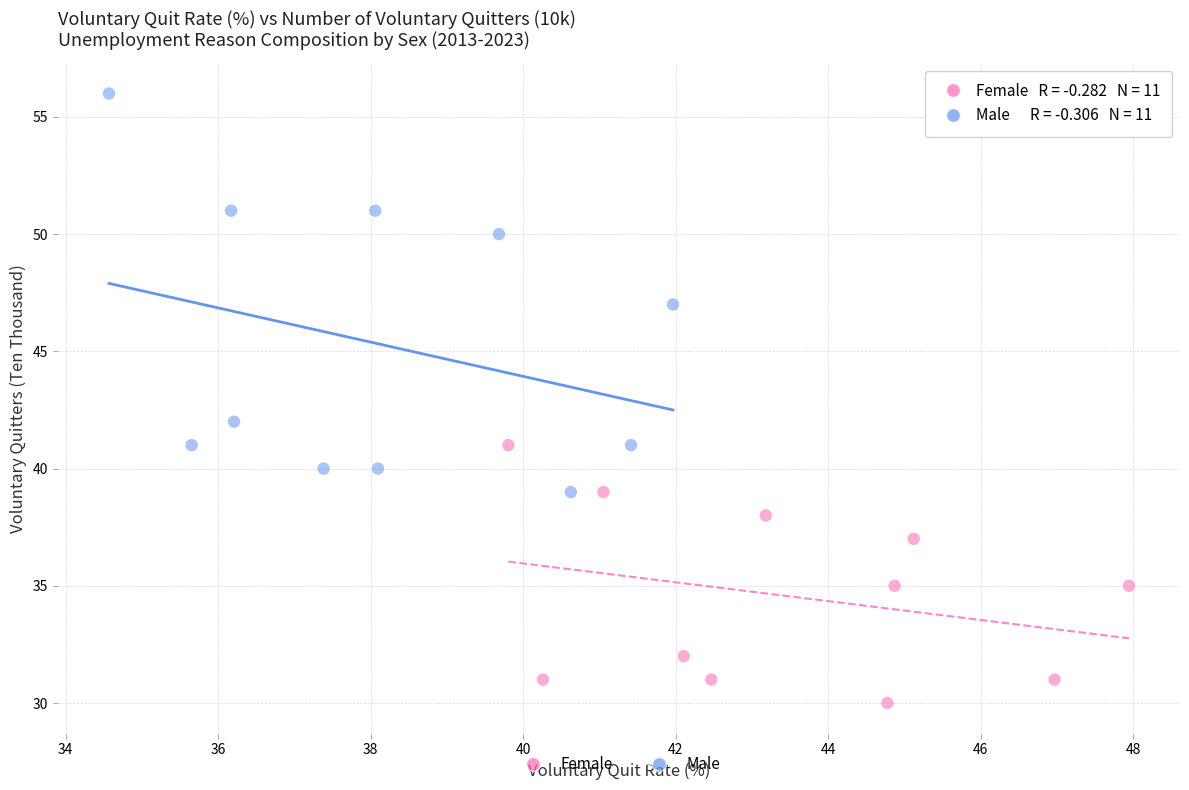

Which series has the widest spread of Y values?

Male